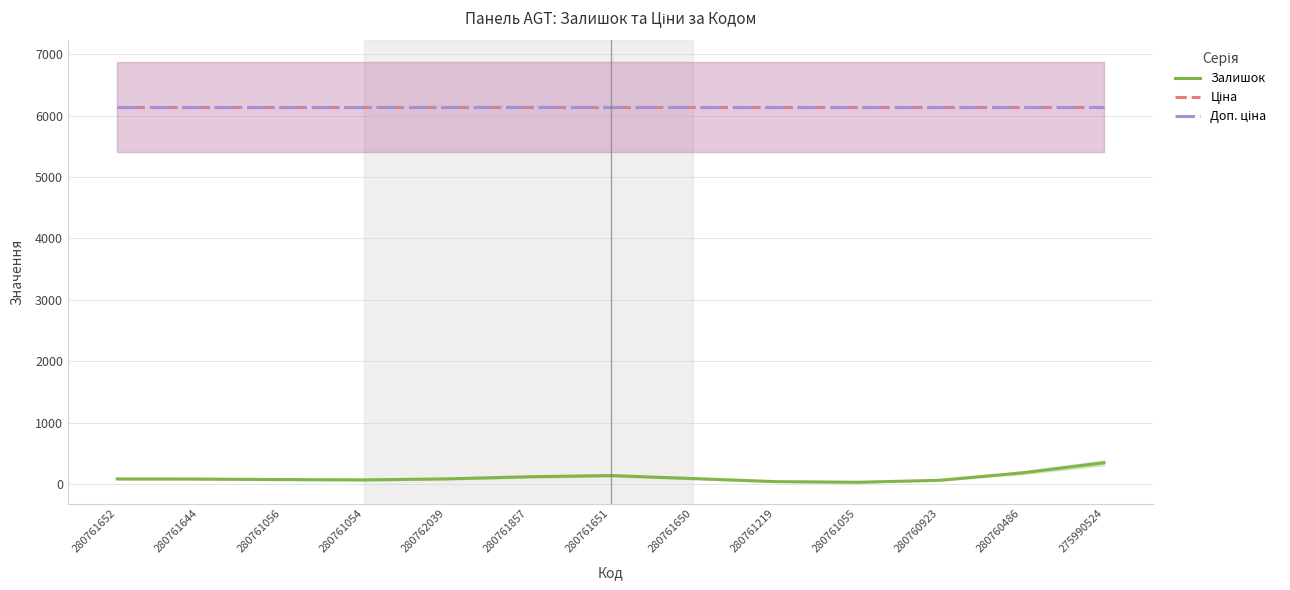

What position from the right is 280762039?

9